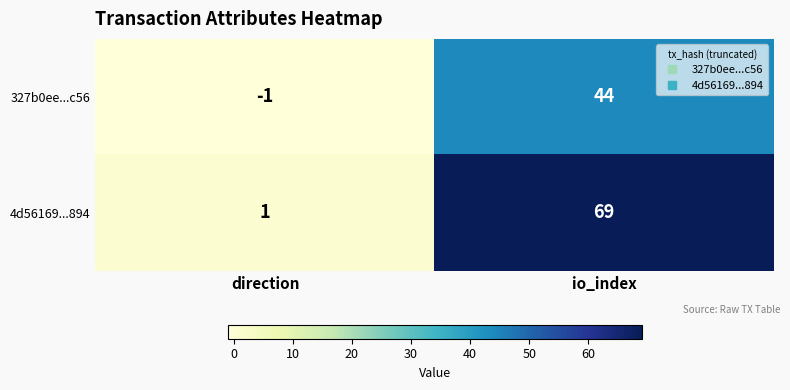

Reading left to right, list all the values displayed in this chart.

327b0ee...c56: -1	44
4d56169...894: 1	69